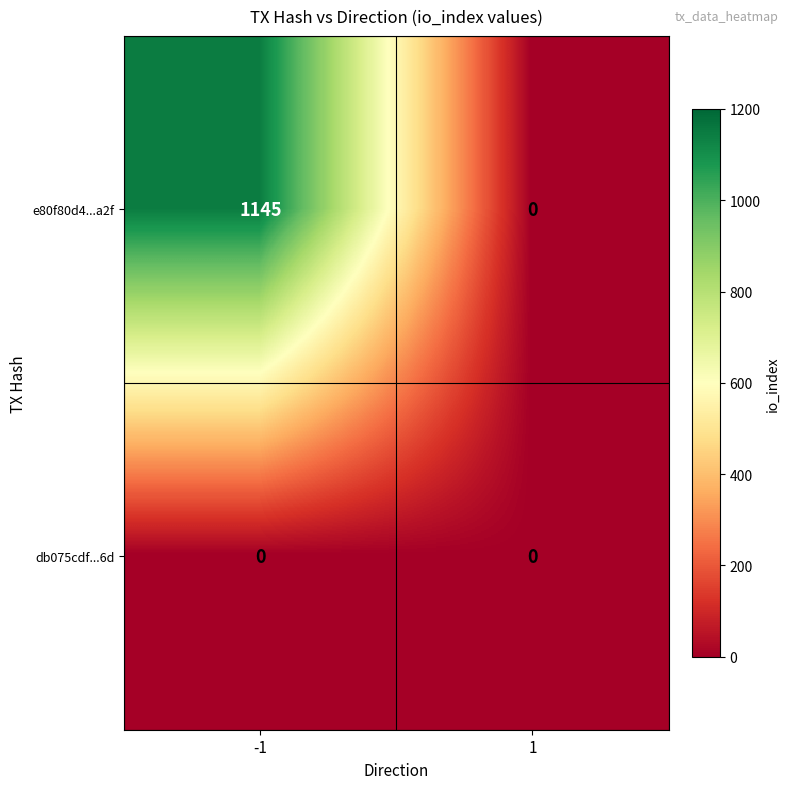

How many distinct data groups are displayed?

2